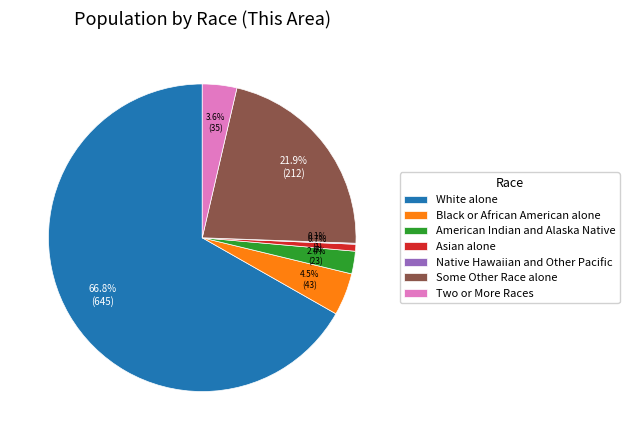

Does Asian alone account for over 50% of the chart?

No